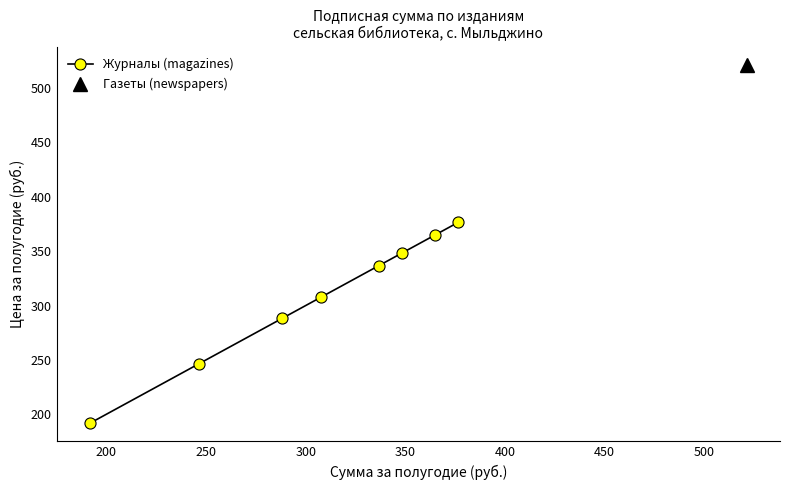

What is the minimum value shown in the chart?

191.5